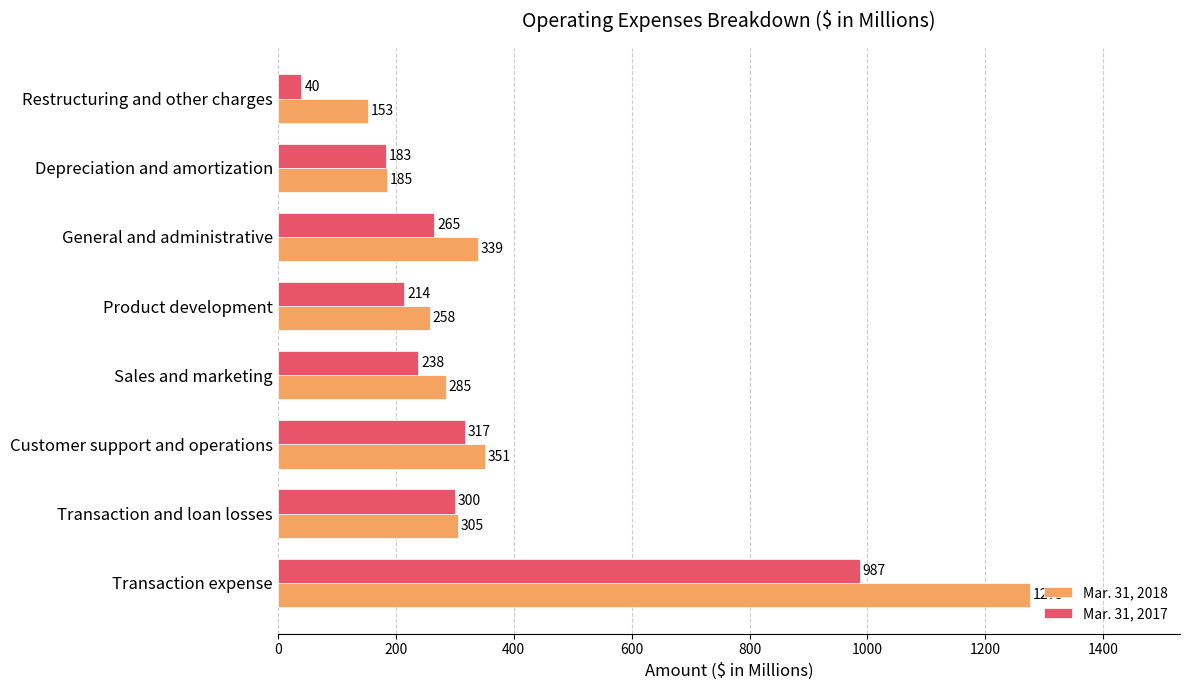

How many data points in Mar. 31, 2017 are less than 265?

4